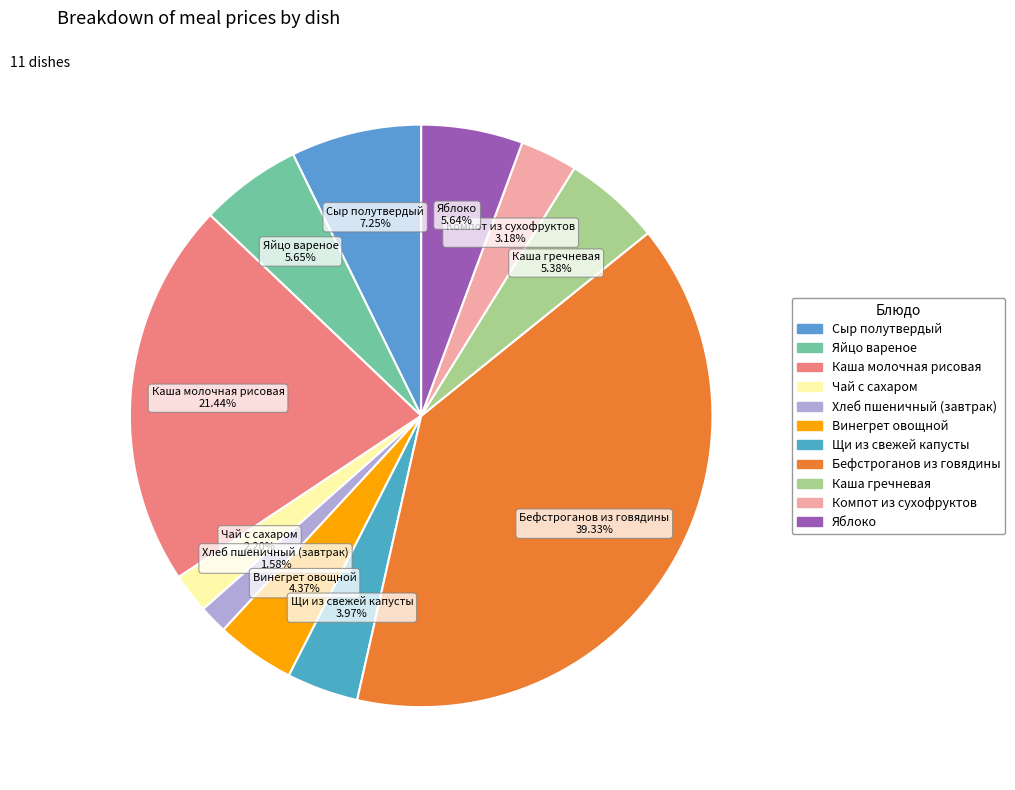

To the nearest percent, what portion does Каша гречневая represent?

5%